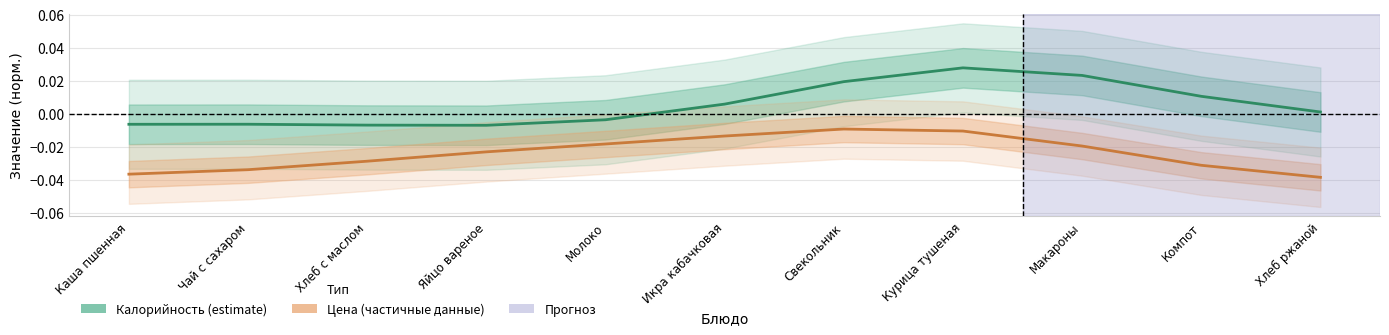

Is it true that Калорийность (estimate) equals -0.0 at Чай с сахаром?

True